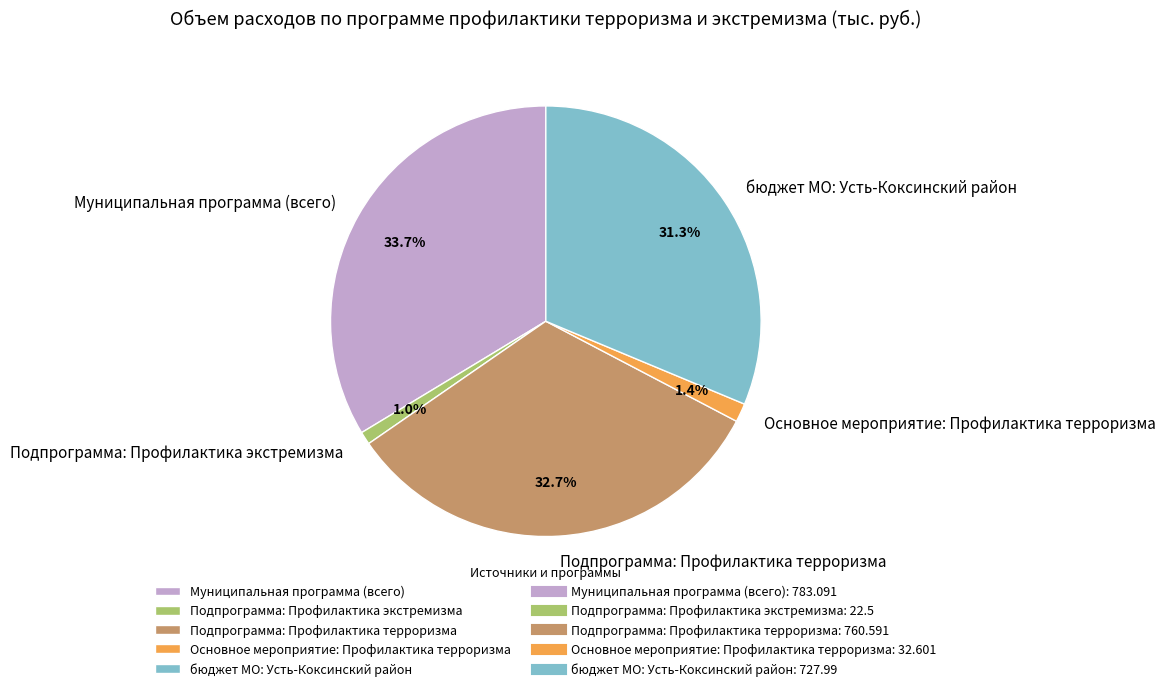

Combined, do Подпрограмма: Профилактика экстремизма and Подпрограмма: Профилактика терроризма account for over 50%?

No